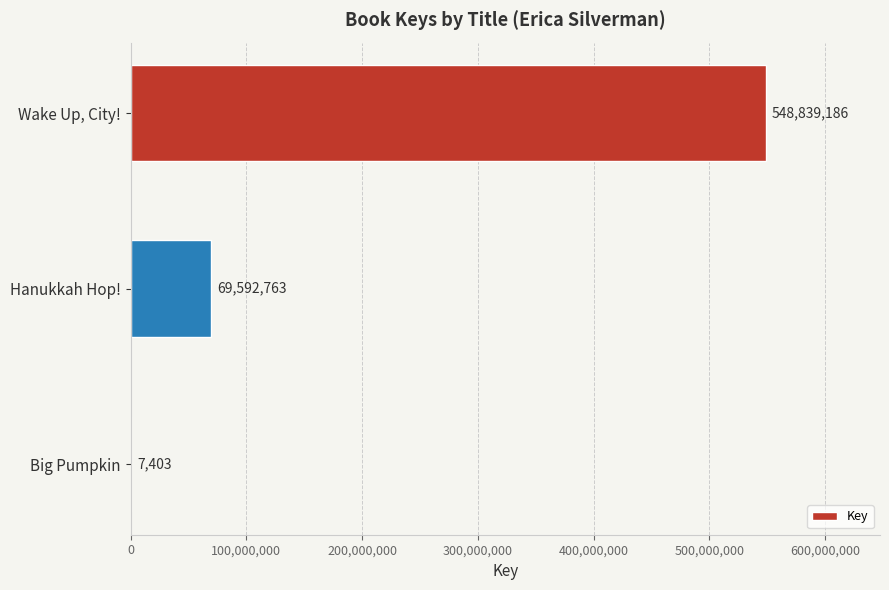

Count the number of data series in this chart.

1